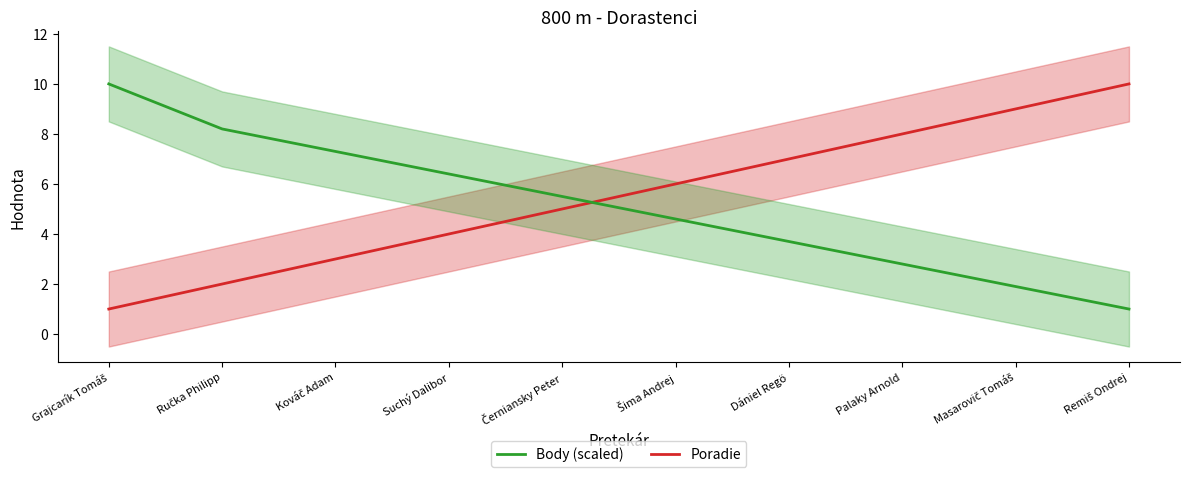

What is the total value across all series at Dániel Regö?

10.7